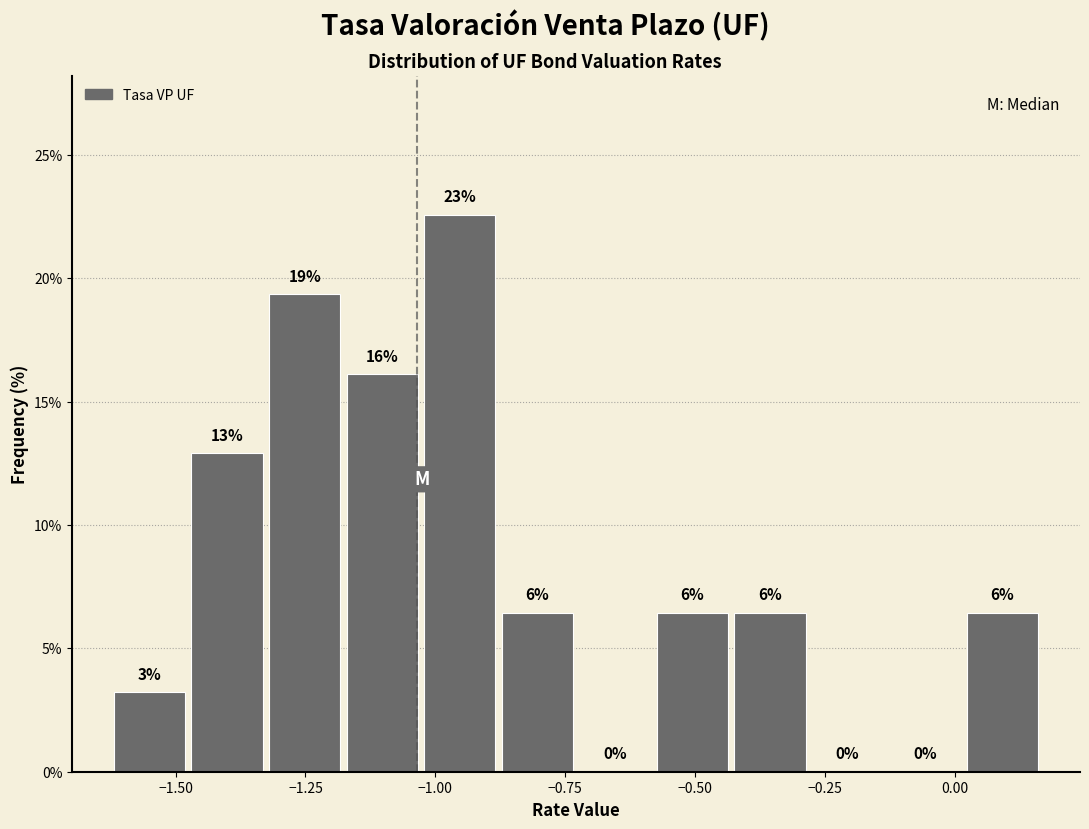

Read against the x-axis, roughly where is the centre of the tallest bar?

-0.95